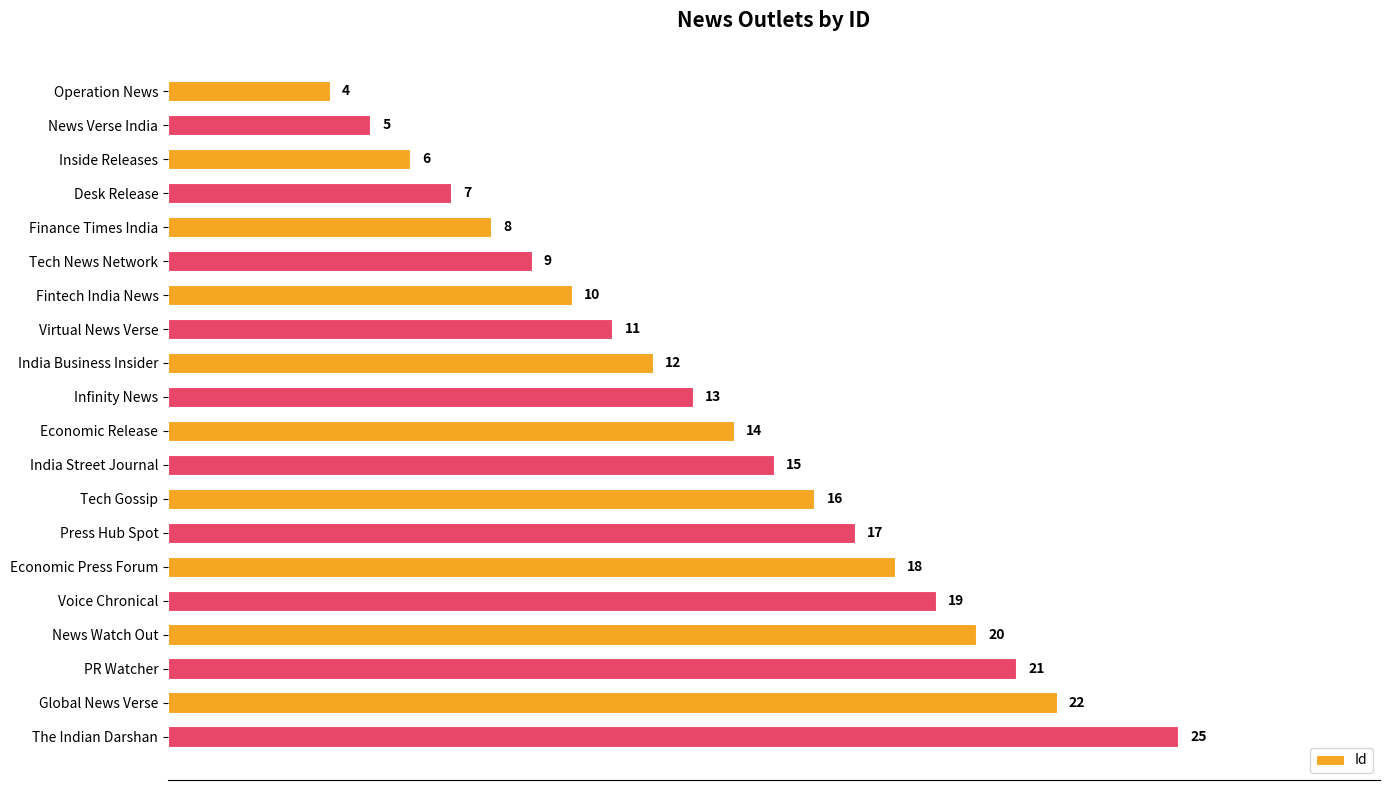

List the labels in order of value, largest first.

The Indian Darshan, Global News Verse, PR Watcher, News Watch Out, Voice Chronical, Economic Press Forum, Press Hub Spot, Tech Gossip, India Street Journal, Economic Release, Infinity News, India Business Insider, Virtual News Verse, Fintech India News, Tech News Network, Finance Times India, Desk Release, Inside Releases, News Verse India, Operation News